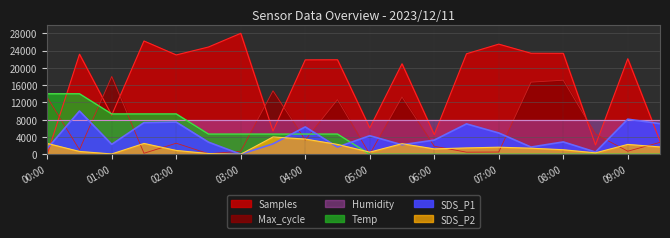

What is the spread (max minus min) of values at 07:30?

23383.6